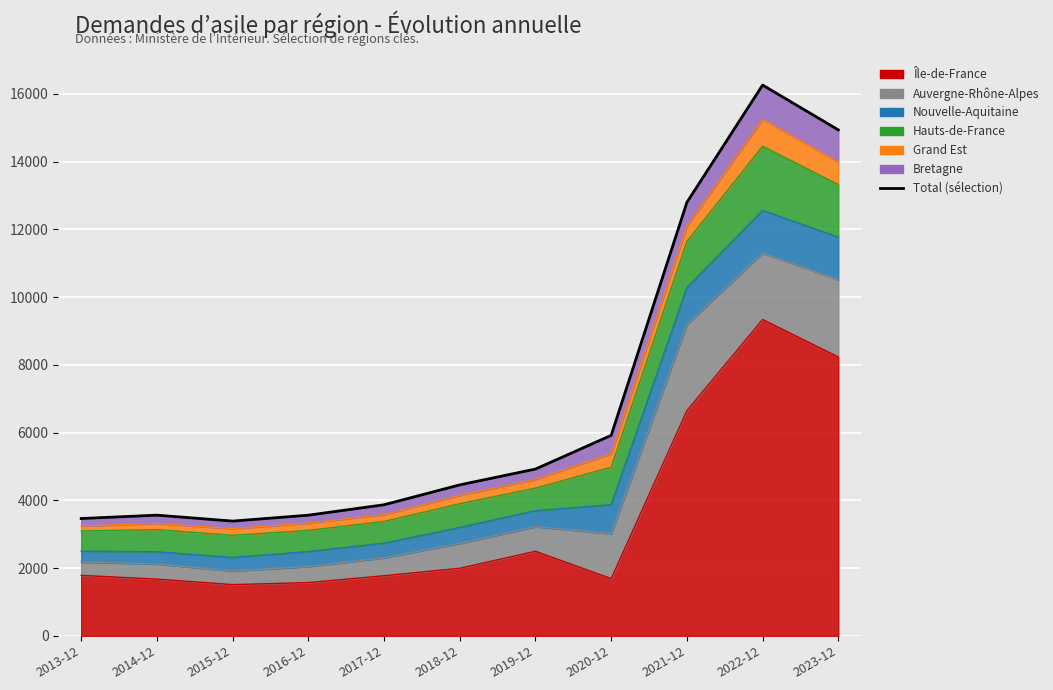

Reading left to right, extract all data points from this chart.

2013-12=3463	2014-12=3562	2015-12=3387	2016-12=3561	2017-12=3869	2018-12=4456	2019-12=4923	2020-12=5917	2021-12=12795	2022-12=16258	2023-12=14935